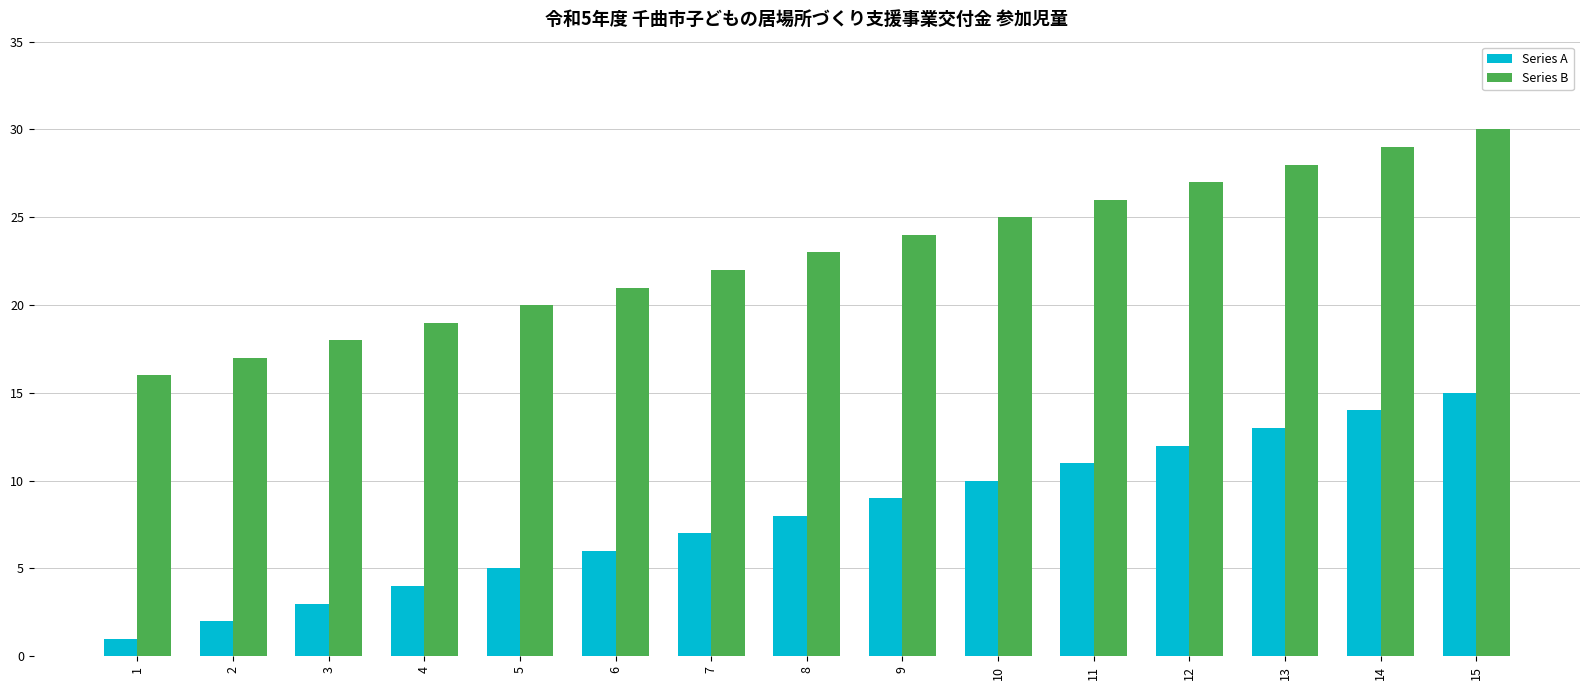

Count the number of categories in the chart.

15